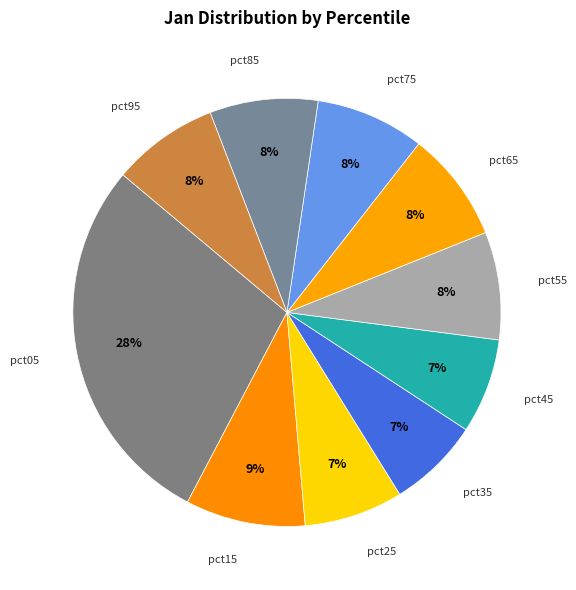

How many segments does this pie chart have?

10